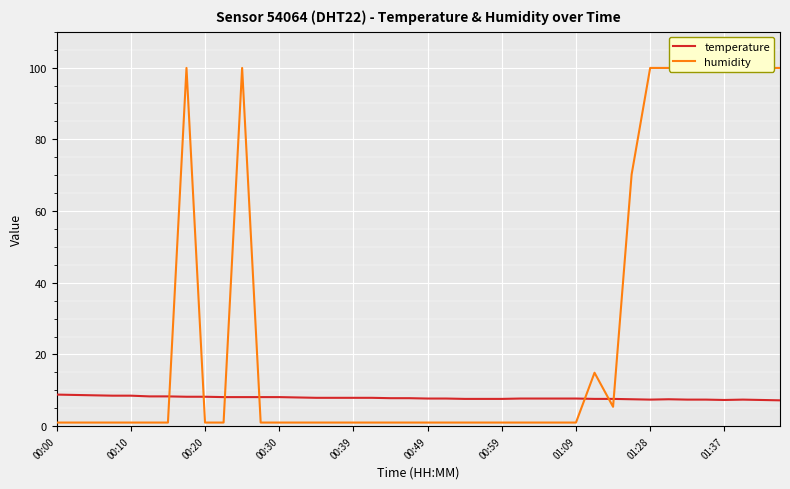

How many data points does each series have?

40